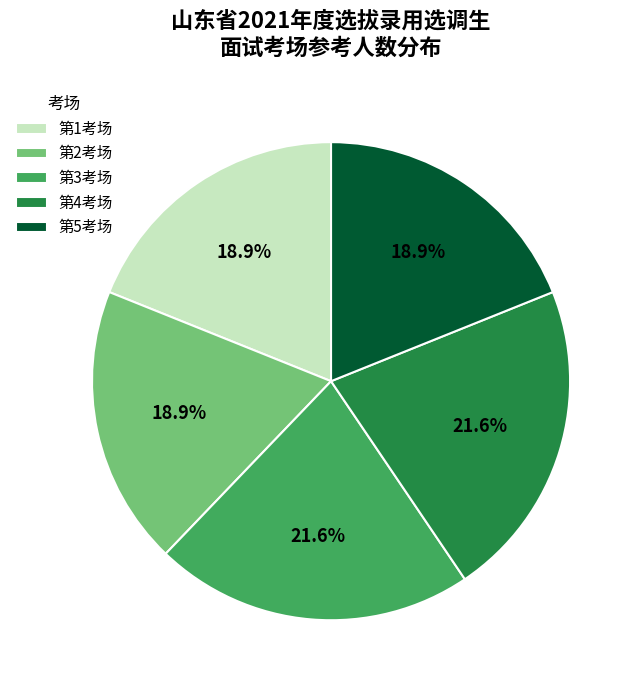

What percentage is NOT represented by 第2考场?

81.1%